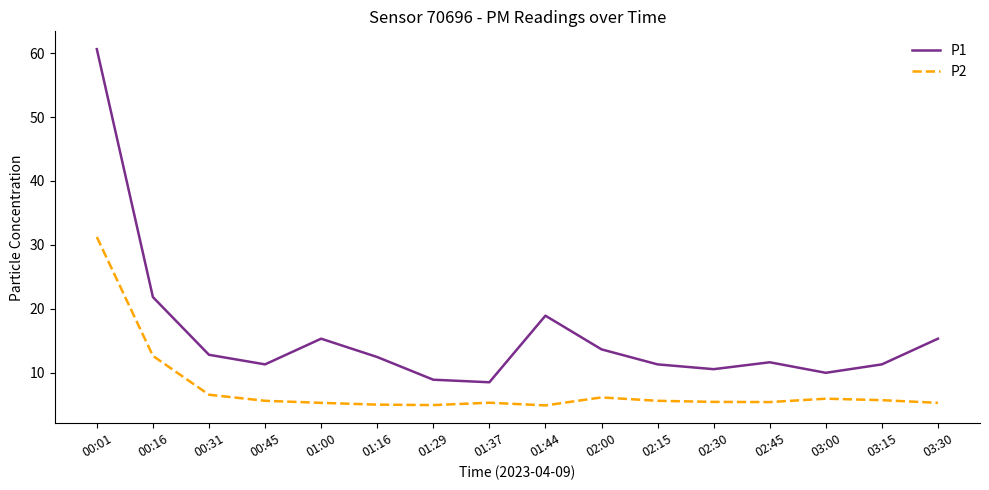

True or false: P1 and P2 cross at least once.

False